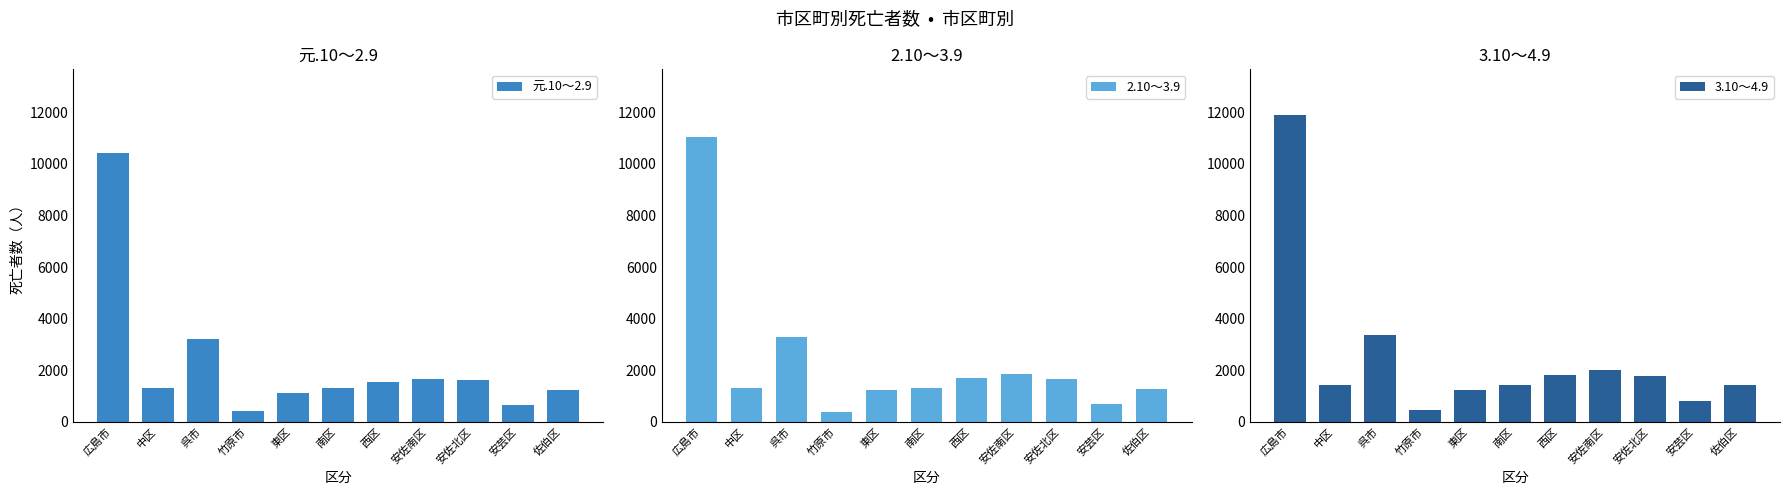

What is the difference between the second highest and minimum values in the 3.10～4.9 series?

2909